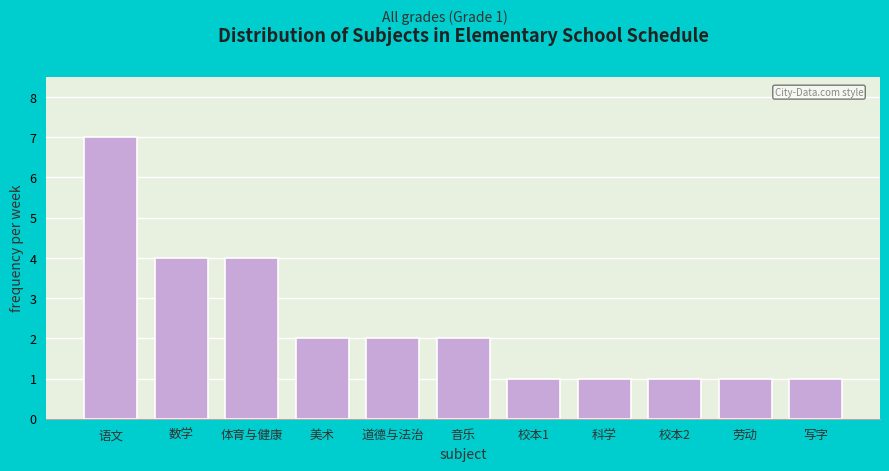

Reading right to left, list all the values displayed in this chart.

1	1	1	1	1	2	2	2	4	4	7